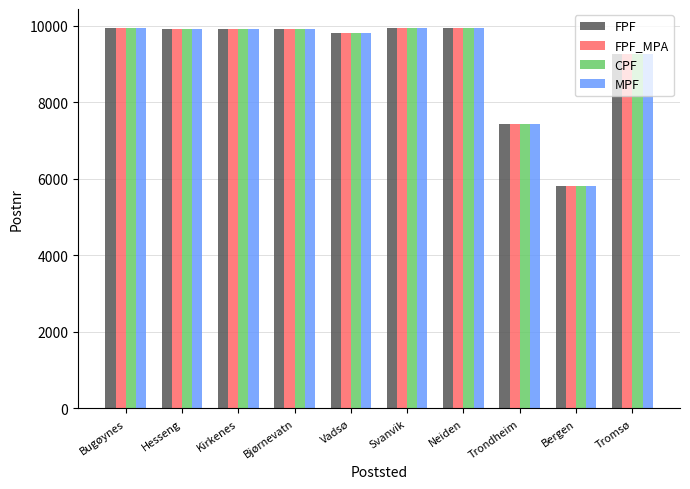

What is the sum of all MPF values?

91834